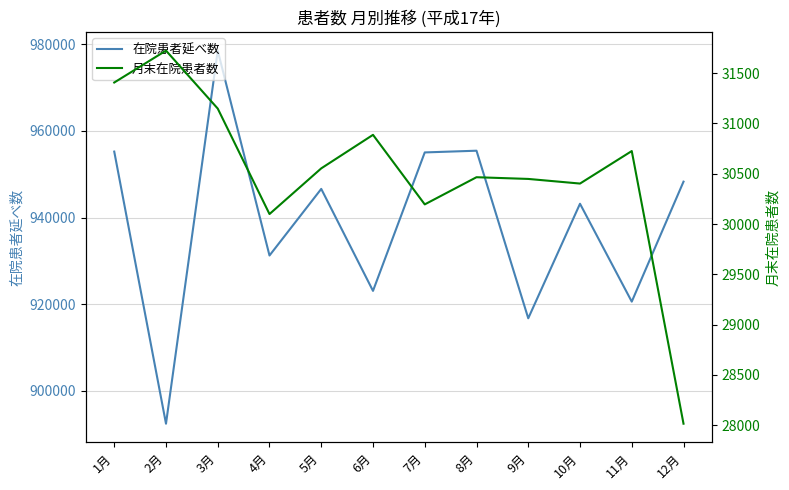

Reading left to right, extract all data points from this chart.

在院患者延べ数: 955239	892444	978542	931258	946628	923094	955046	955442	916768	943203	920613	948299
月末在院患者数: 31406	31723	31147	30099	30553	30886	30195	30465	30448	30402	30725	28016